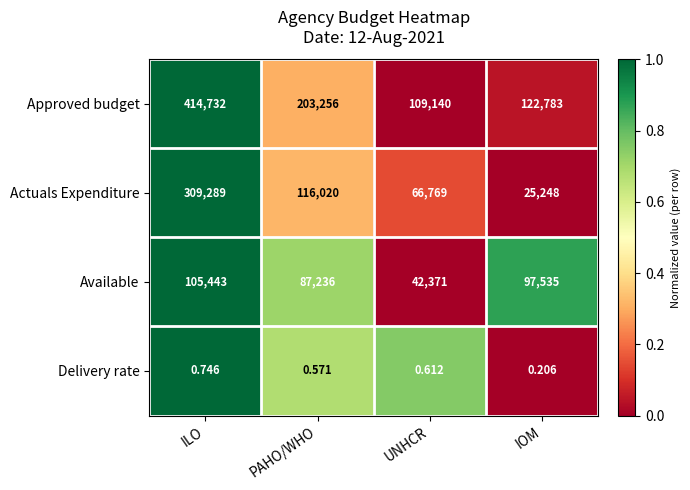

How many series are shown in this chart?

4